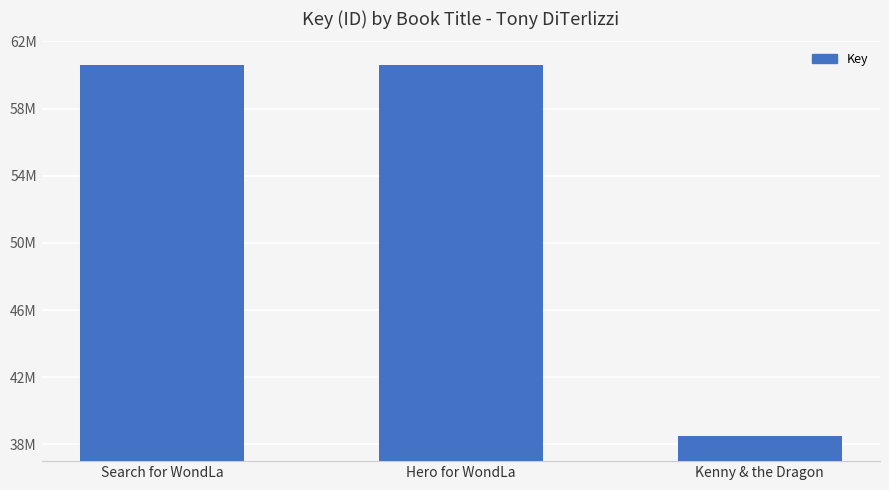

Where is the data nearest to the value 49533426?

Search for WondLa